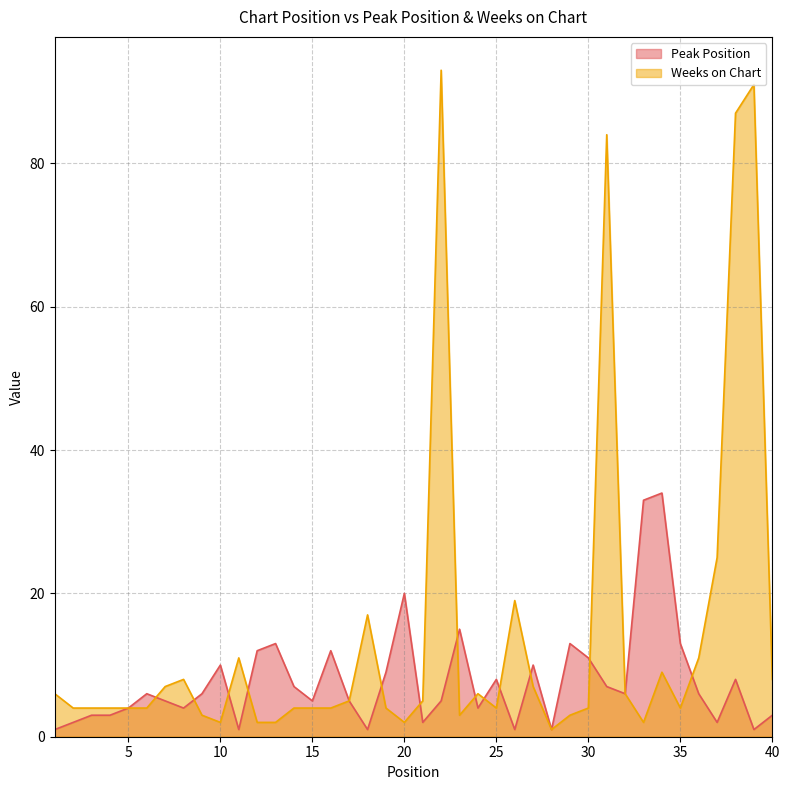

How many data points in Weeks on Chart are above 4?

19